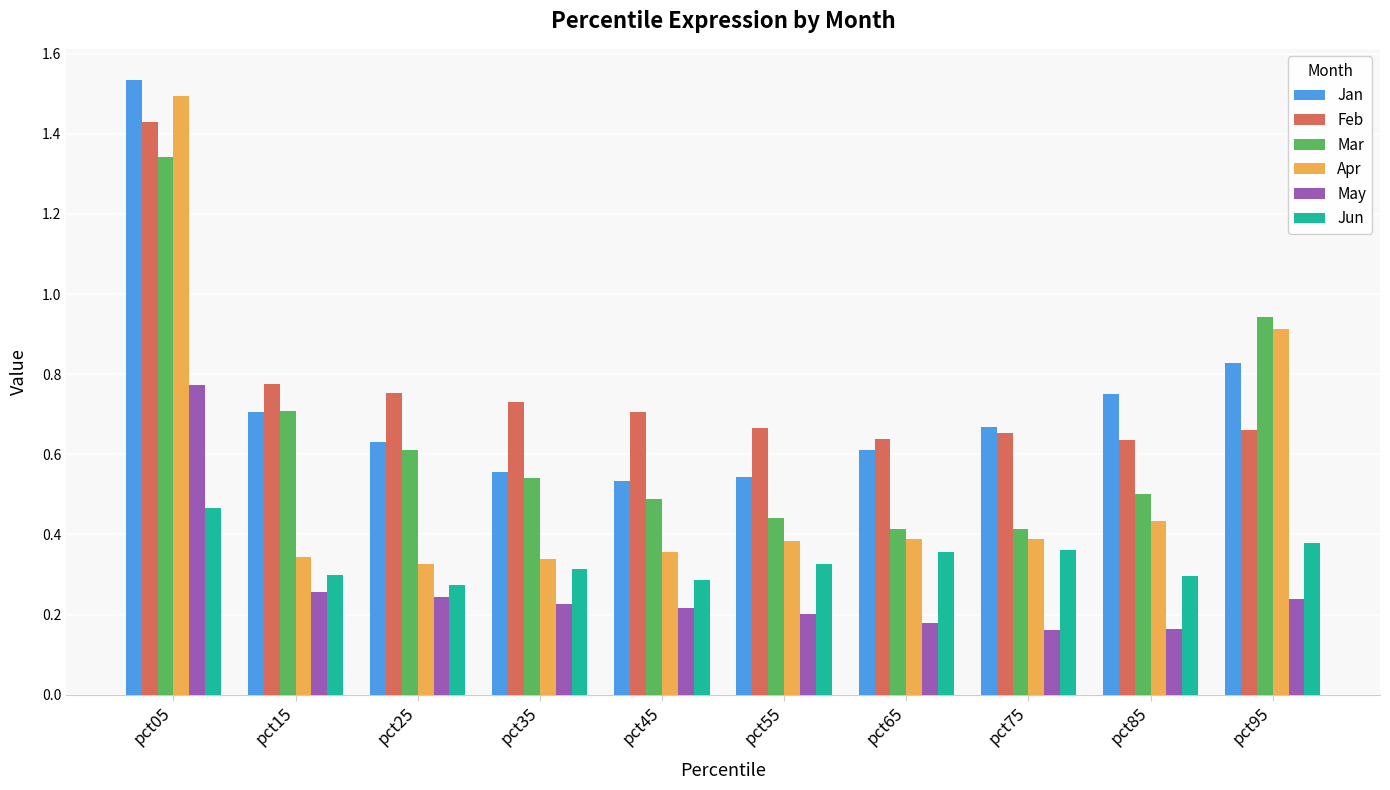

What is the total value across all series at pct25?

2.8